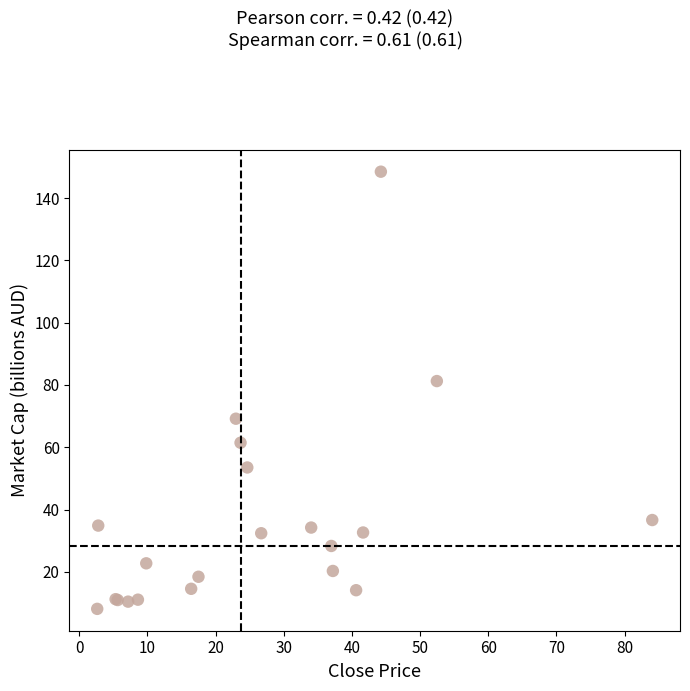

What Y value in the scatter plot is closest to 78?

81.3